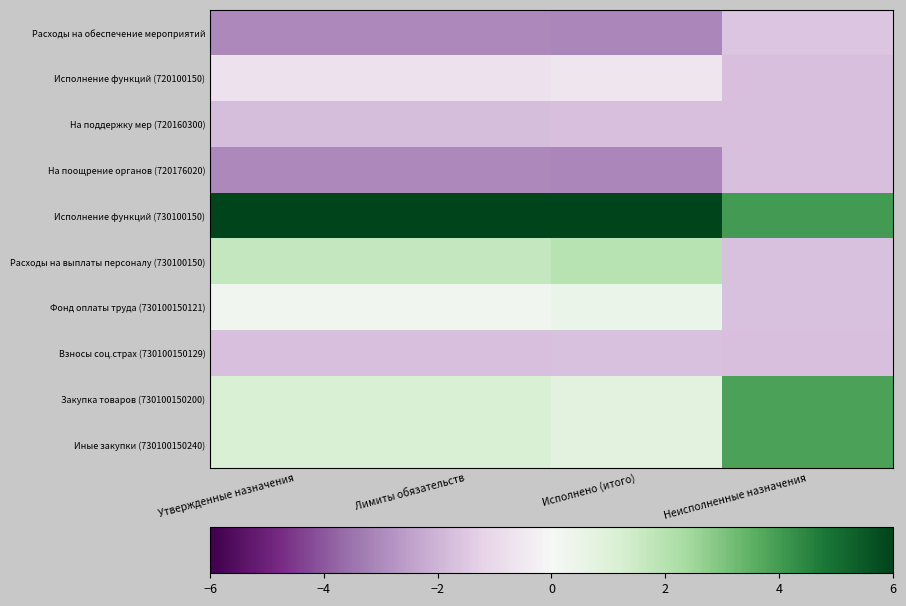

Rank the series by their maximum value, from highest to lowest.

Исполнение функций (730100150), Закупка товаров (730100150200), Иные закупки (730100150240), Расходы на выплаты персоналу (730100150), Фонд оплаты труда (730100150121), Исполнение функций (720100150), Расходы на обеспечение мероприятий, Взносы соц.страх (730100150129), На поддержку мер (720160300), На поощрение органов (720176020)